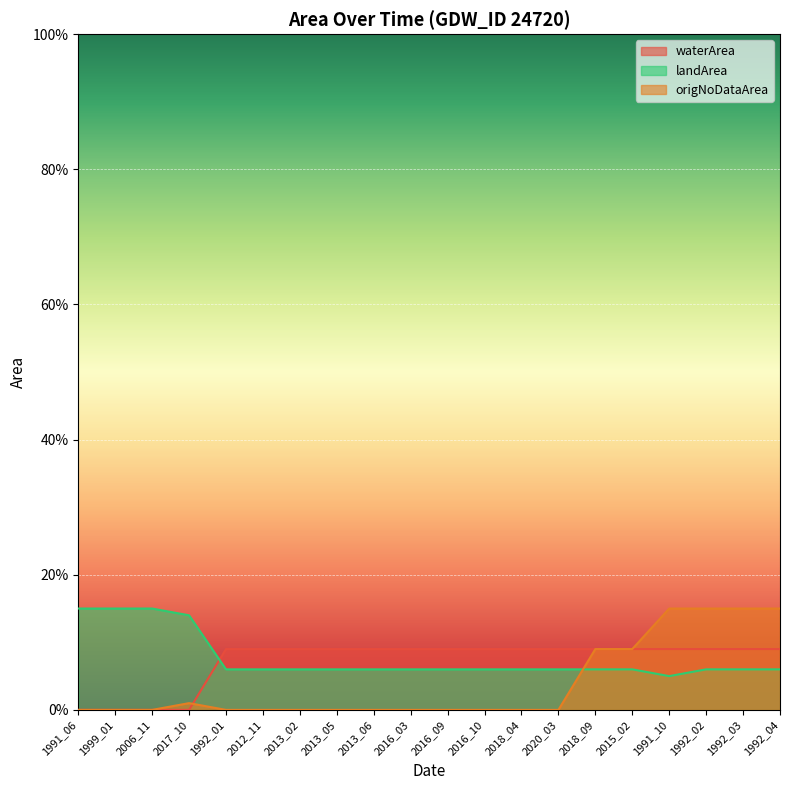

True or false: waterArea and landArea intersect in this chart.

True